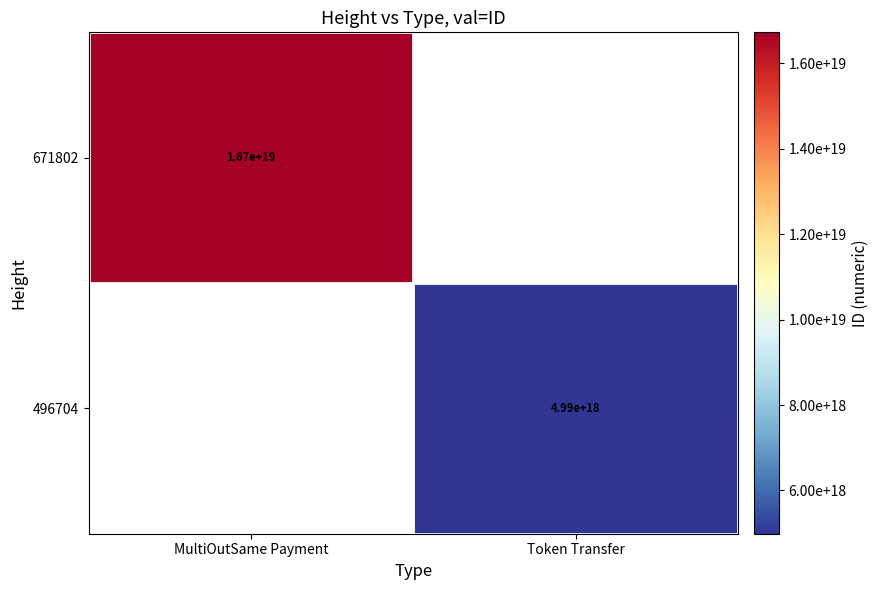

True or false: 496704 has a value of 1809432287983405568 at Token Transfer.

False